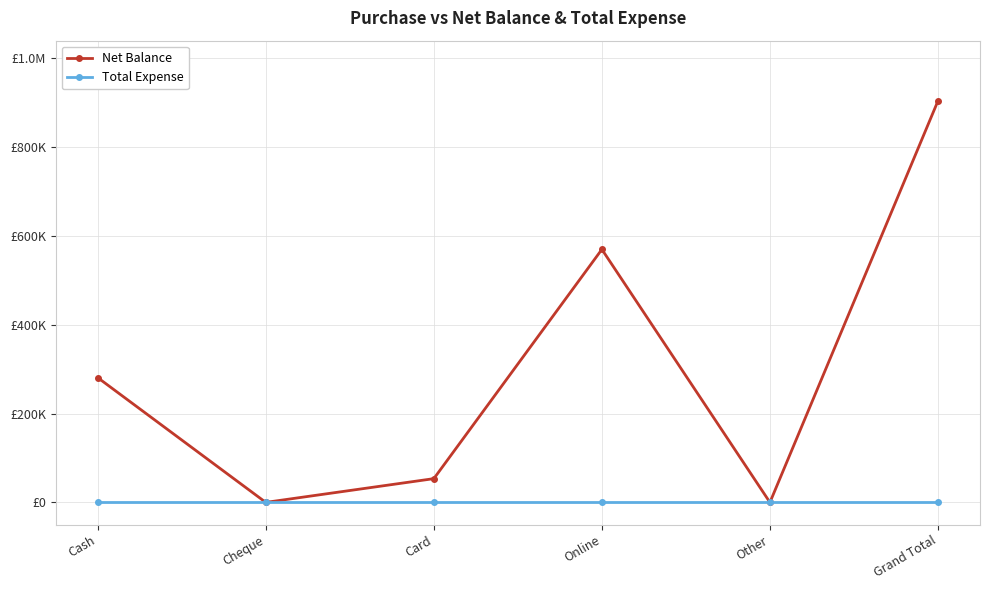

At which label is Net Balance closest to 452245?

Online